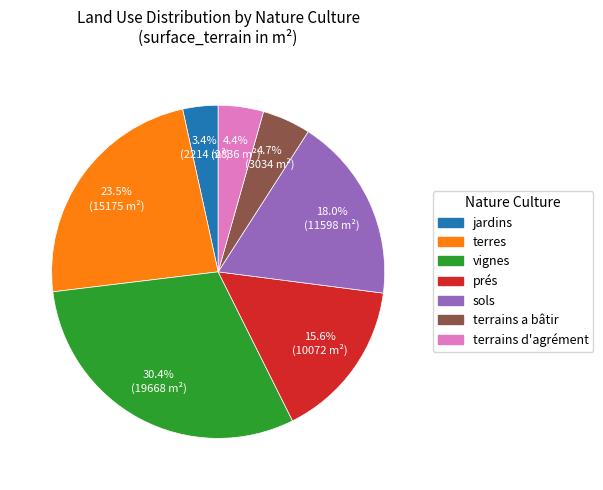

Does any single category account for the majority?

No